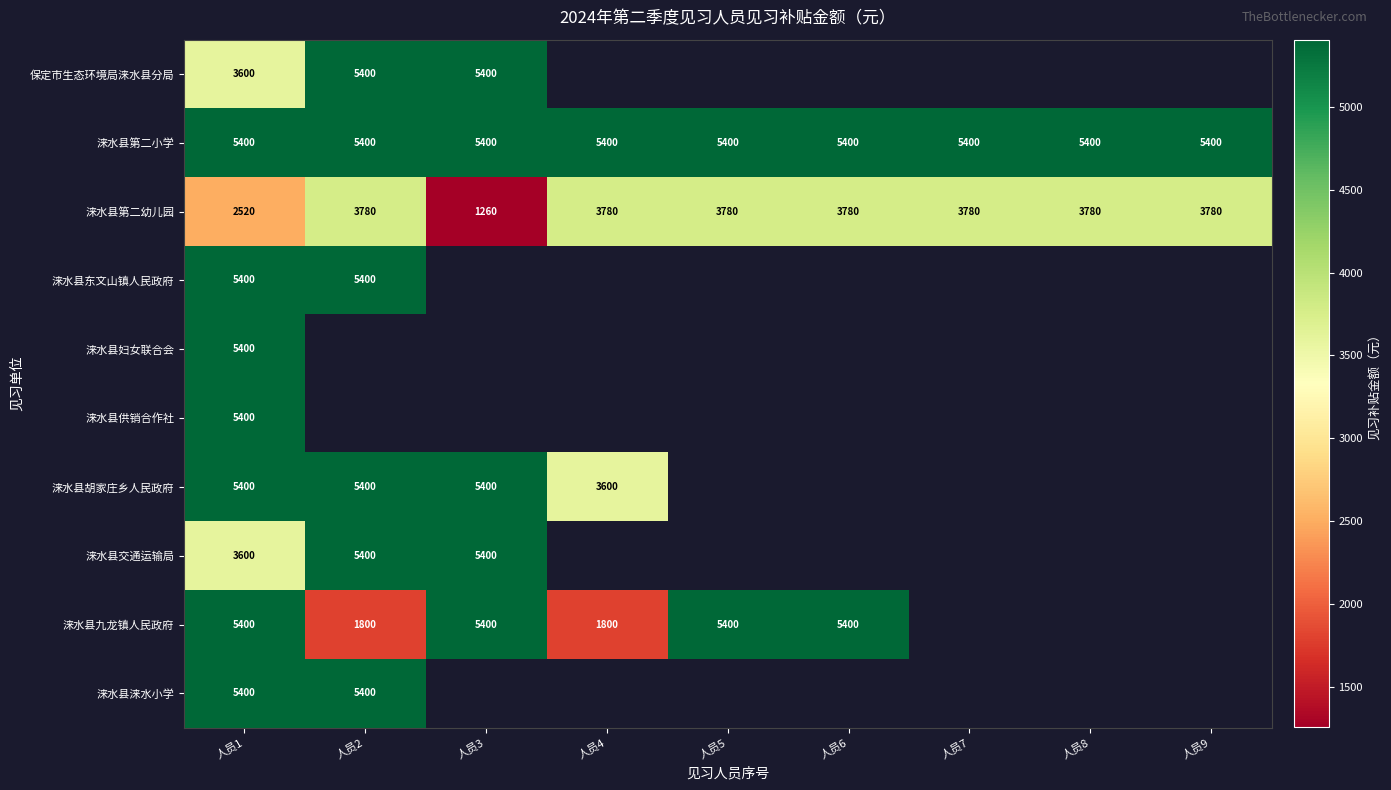

True or false: 涞水县涞水小学 has a value of 9135 at 人员1.

False